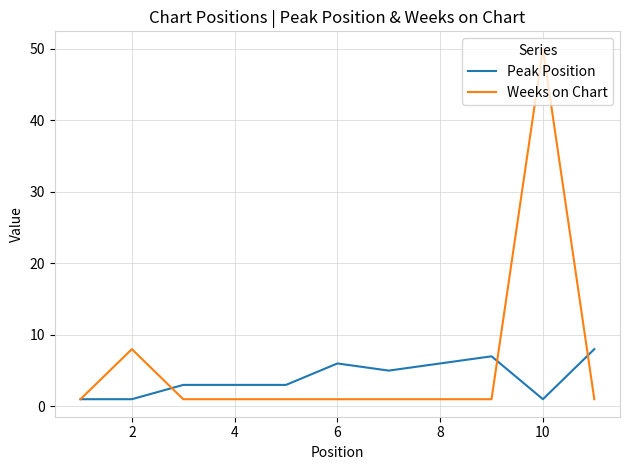

How many lines are shown in the chart?

2